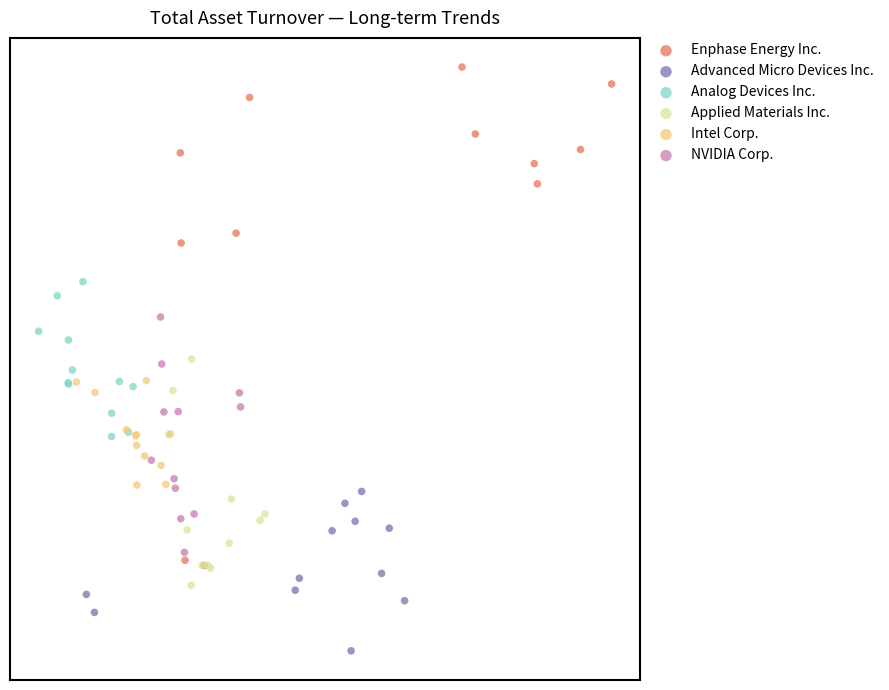

Which series has the widest spread of Y values?

Enphase Energy Inc.